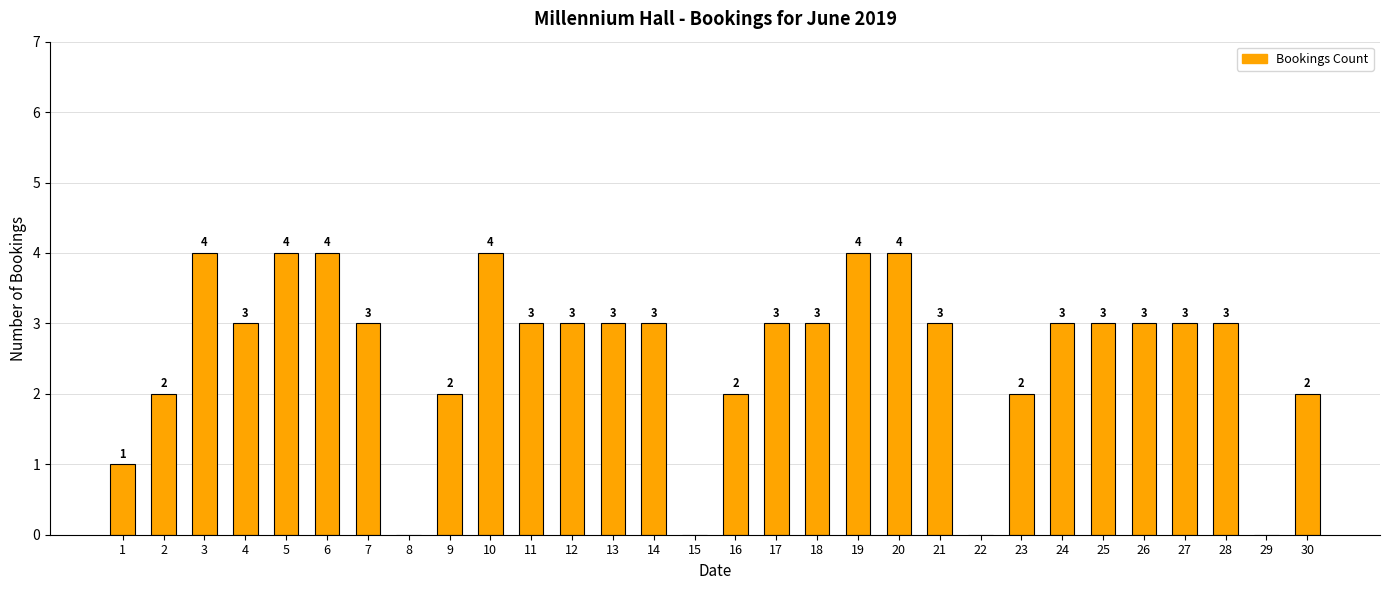

True or false: the data shows 0 at 29.

True